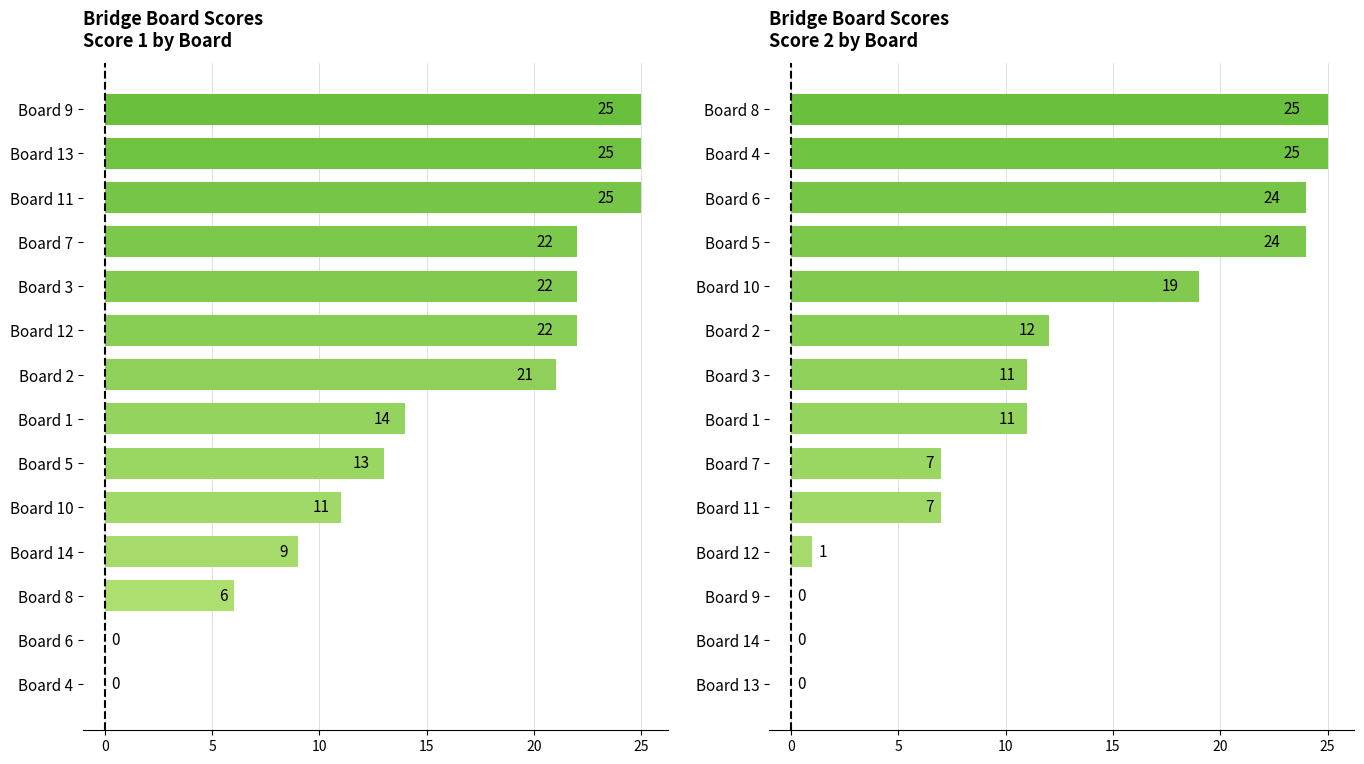

What is the average value?

12